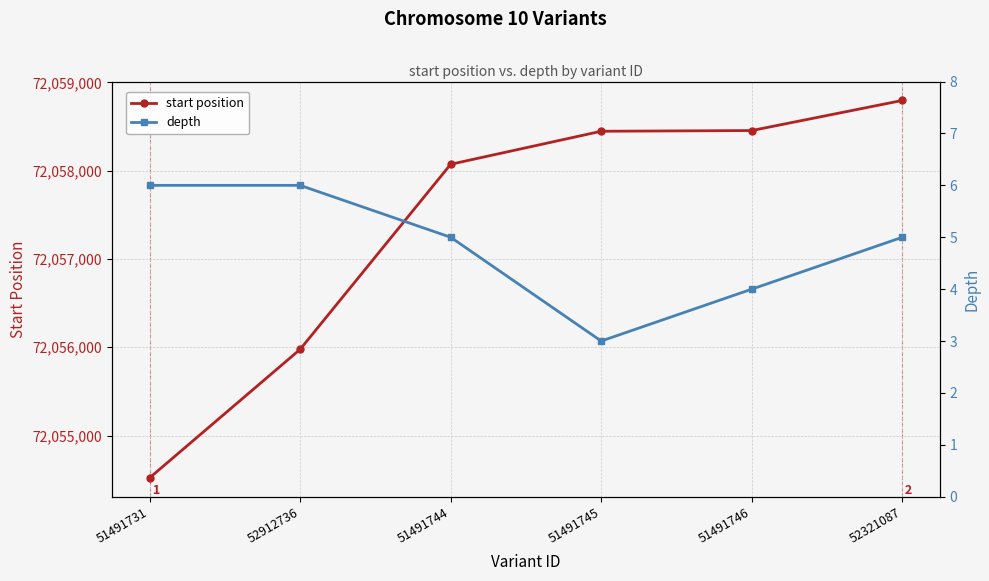

The value of start position at 52321087 is 123770270. True or false?

False